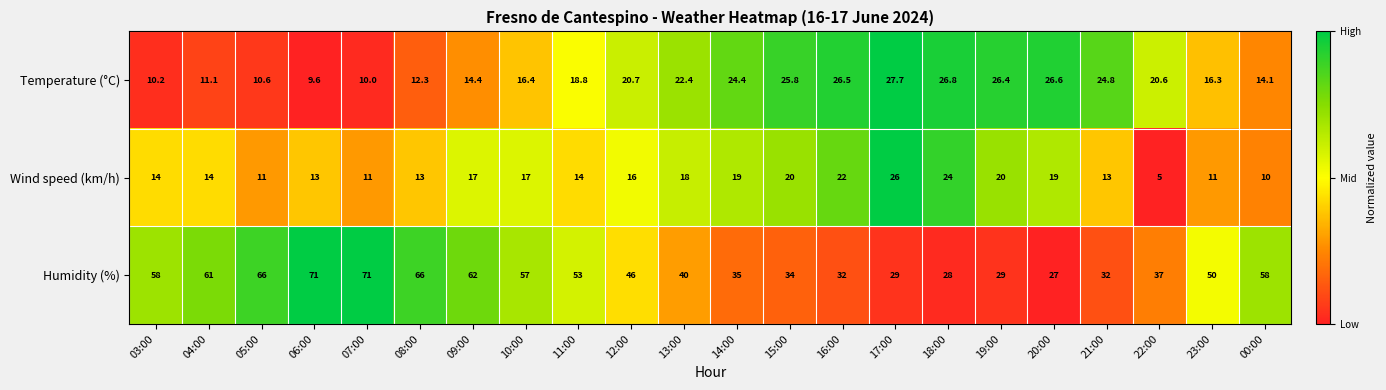

What value does the Wind speed (km/h) series have at 14:00?

19.0